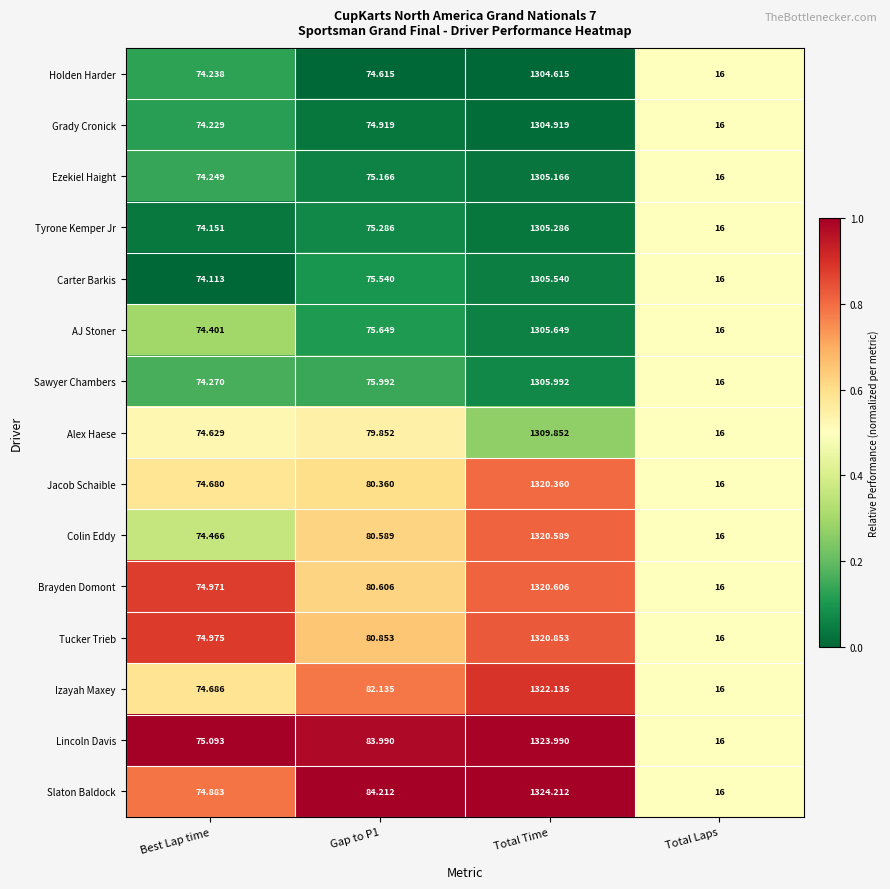

Is the value of Slaton Baldock at Best Lap time greater than the value of Carter Barkis at Best Lap time?

Yes